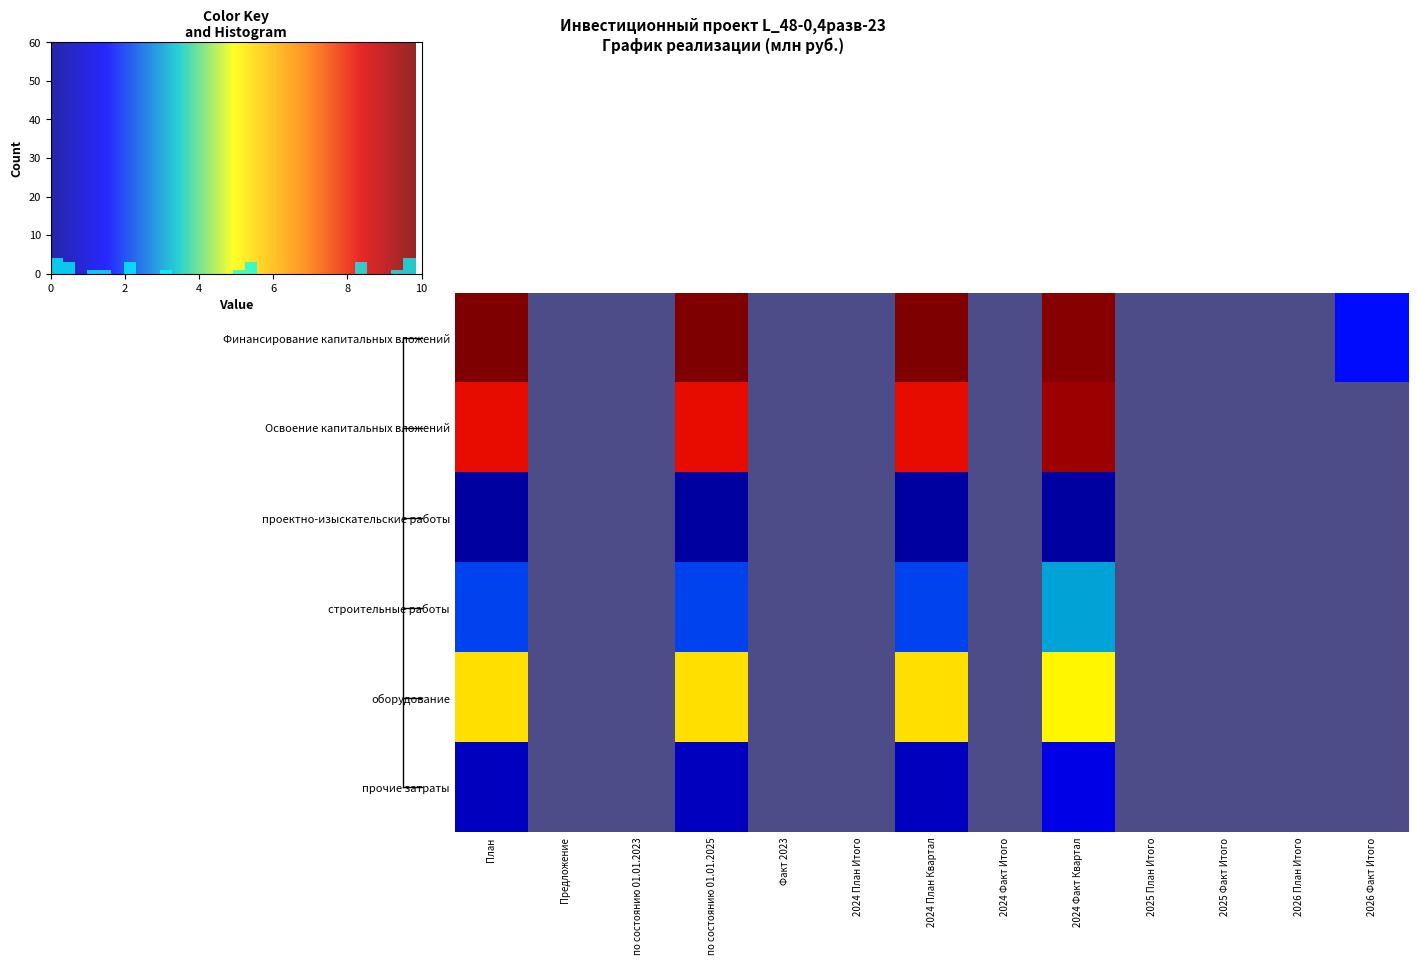

Rank the series at 2024 План Квартал from lowest to highest value.

проектно-изыскательские работы, прочие затраты, строительные работы, оборудование, Освоение капитальных вложений, Финансирование капитальных вложений